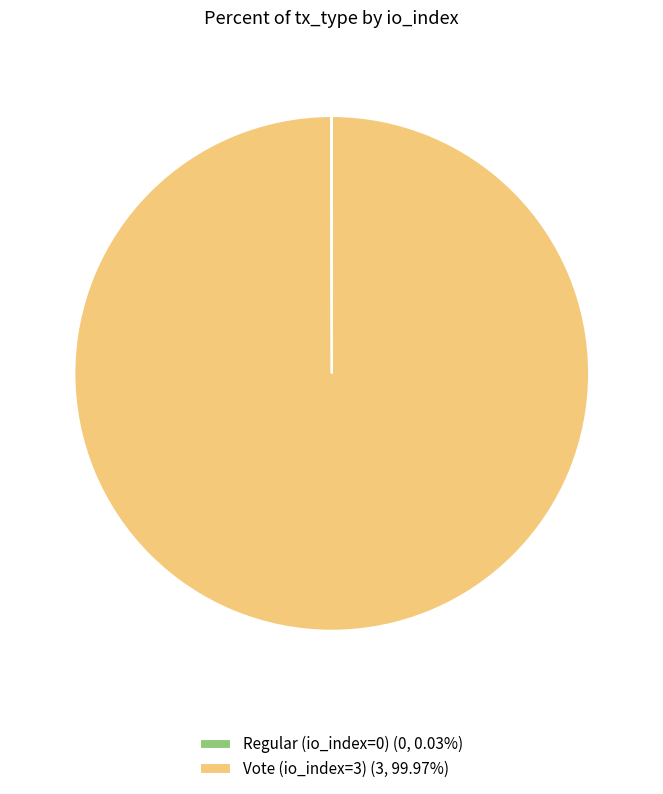

Which category accounts for the majority?

Vote (io_index=3)